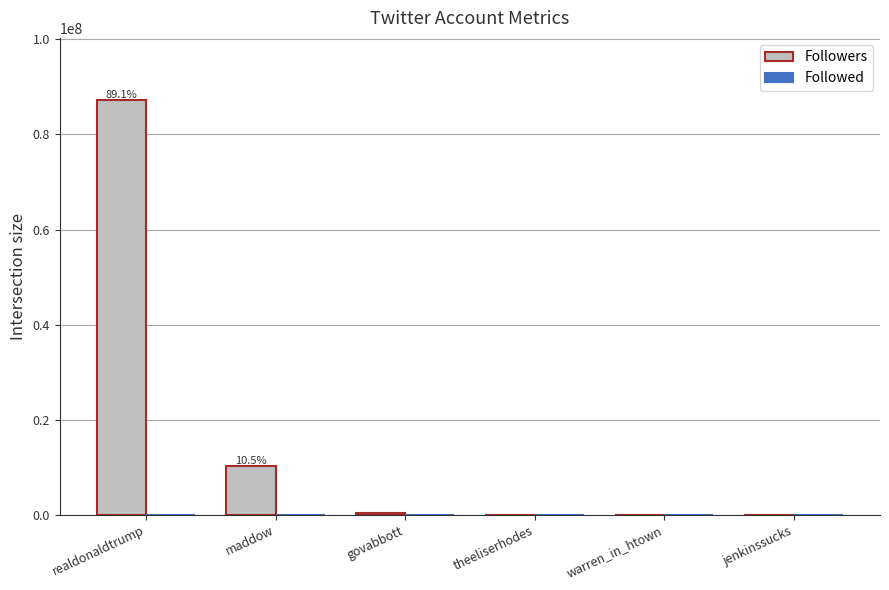

Which series has the largest total across all categories?

Followers